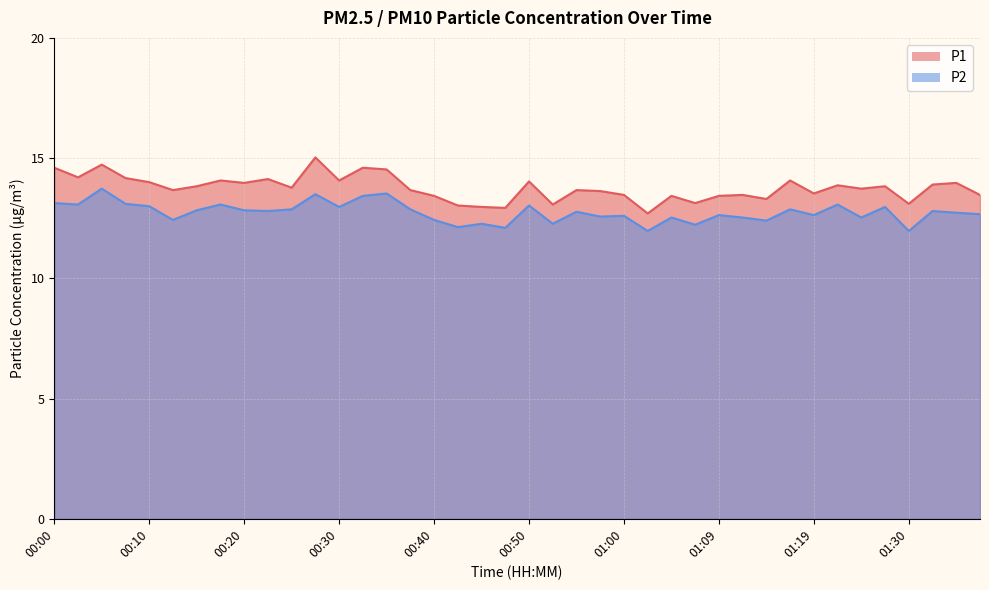

Which label corresponds to the largest value in the chart?

00:27